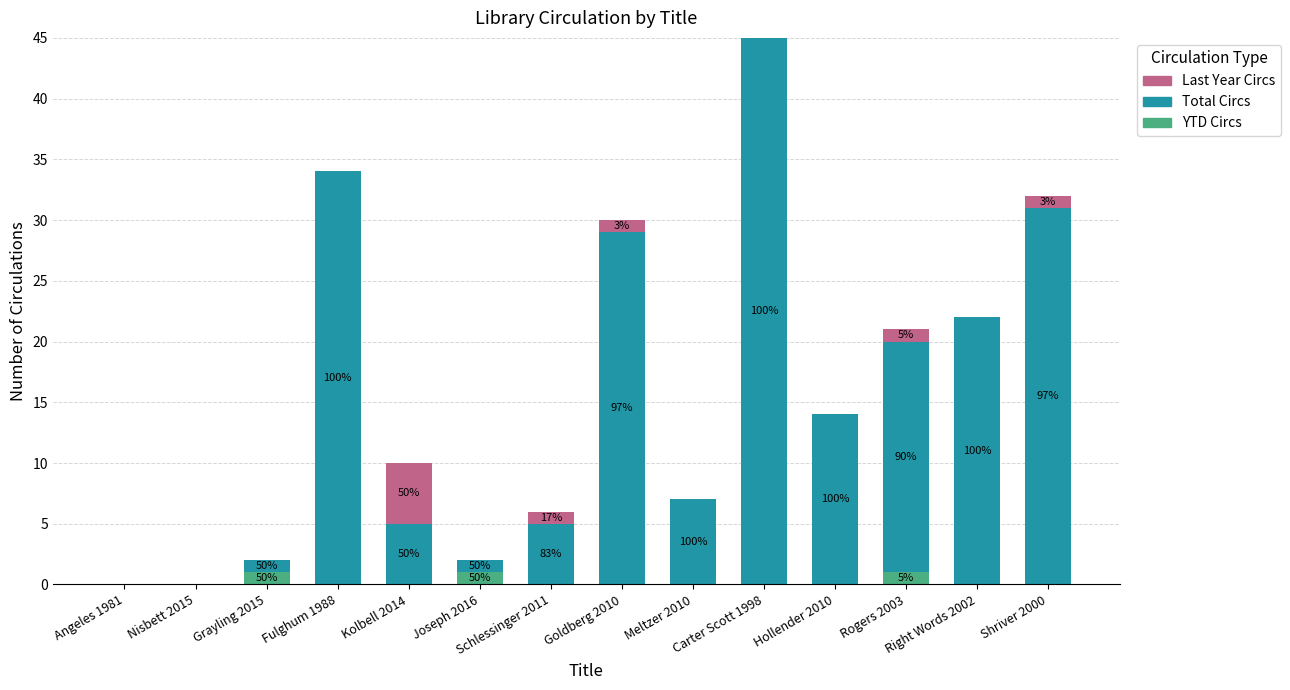

Are the bars horizontal?

No